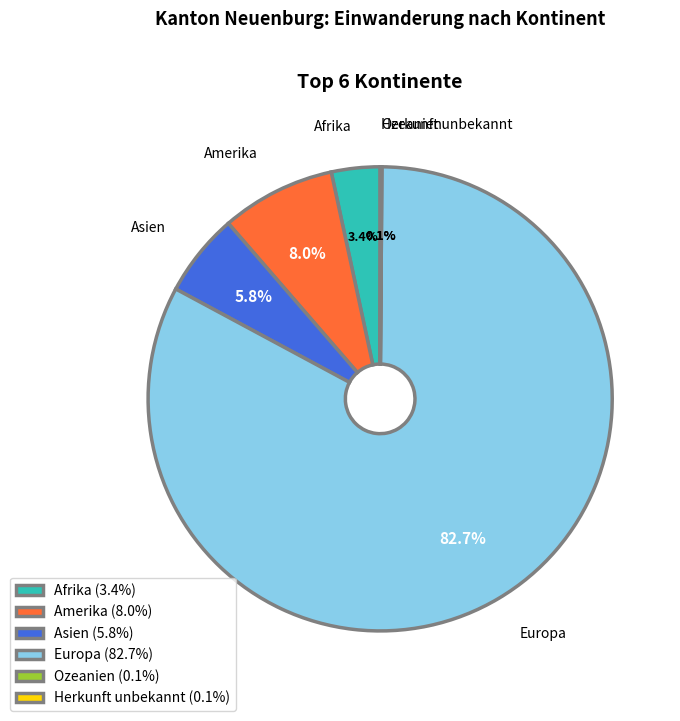

Approximately how many times larger is the value at Amerika compared to Asien?

1.4